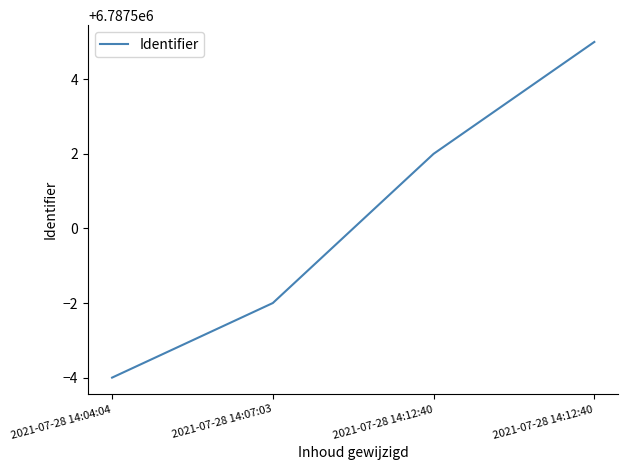

What is the average value?

6787500